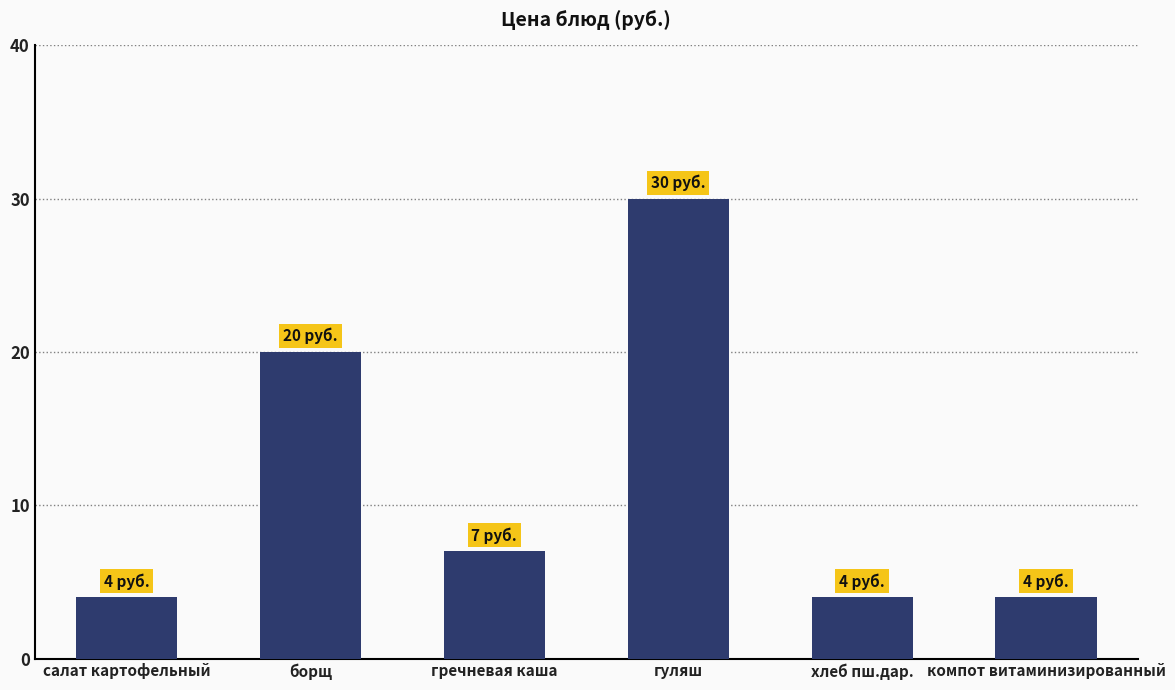

Where does the data first go above 7?

борщ